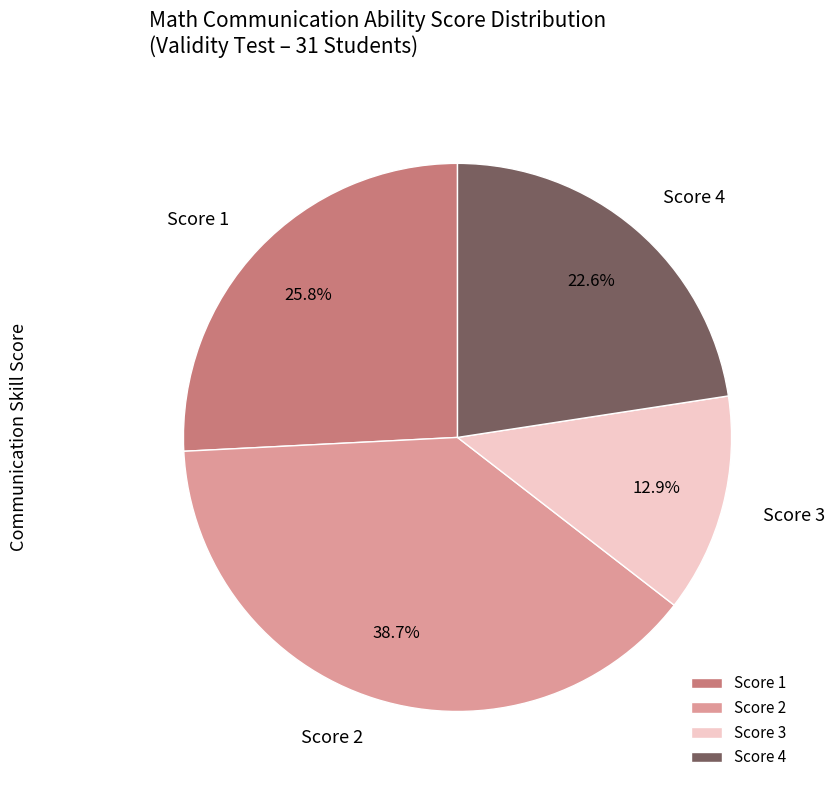

Which slice is the smallest?

Score 3